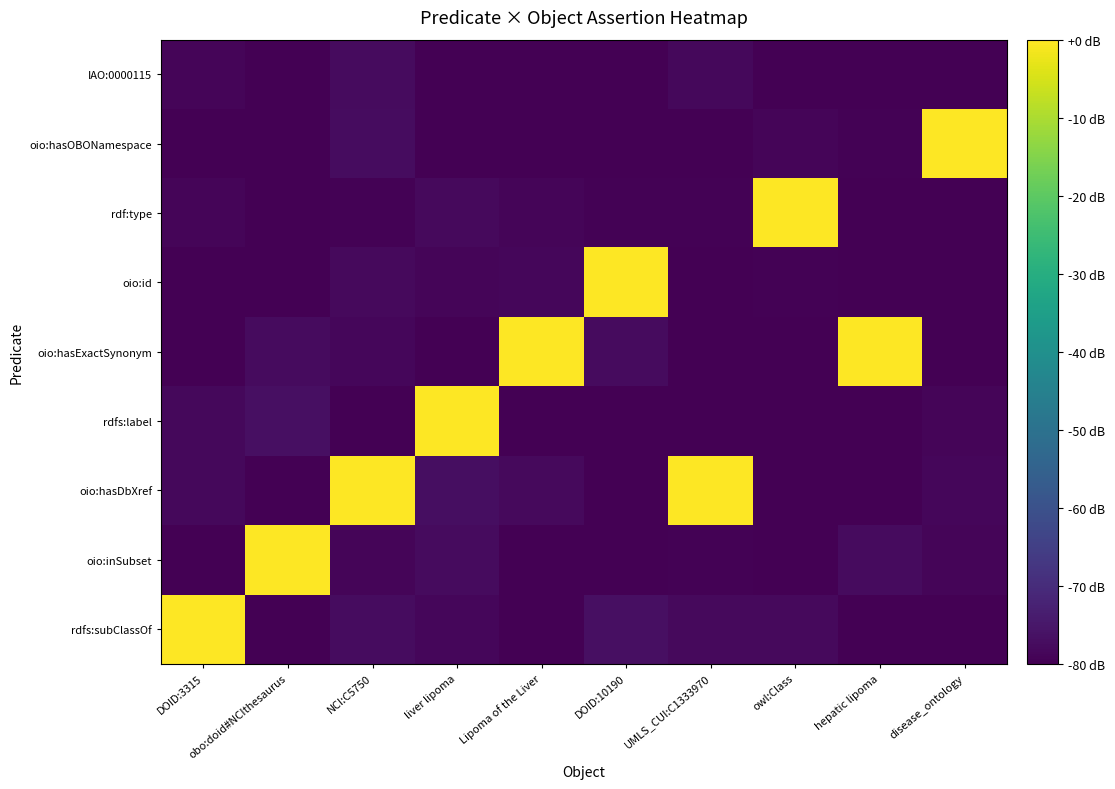

At which category is the sum across all series the highest?

NCI:C5750